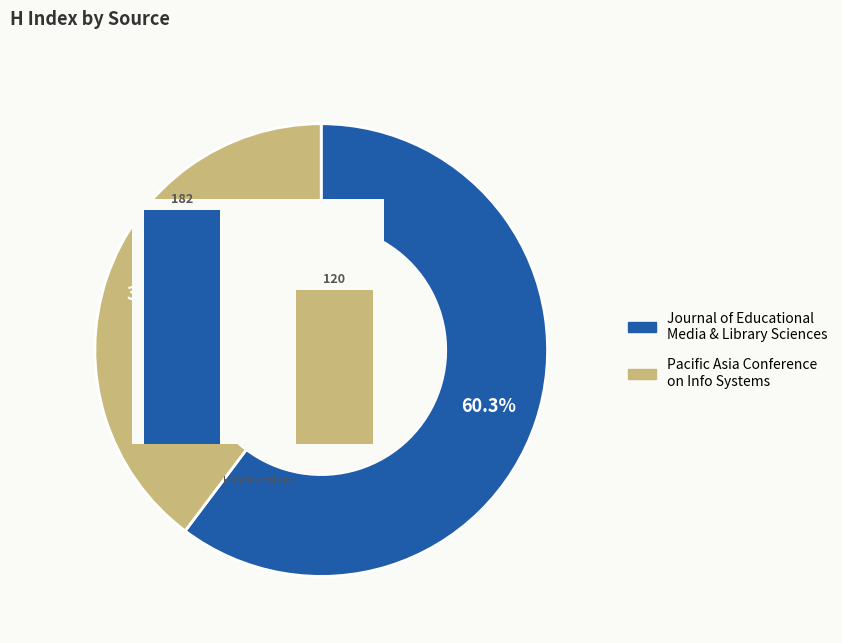

What percentage is the 0 slice, to the nearest percent?

60%